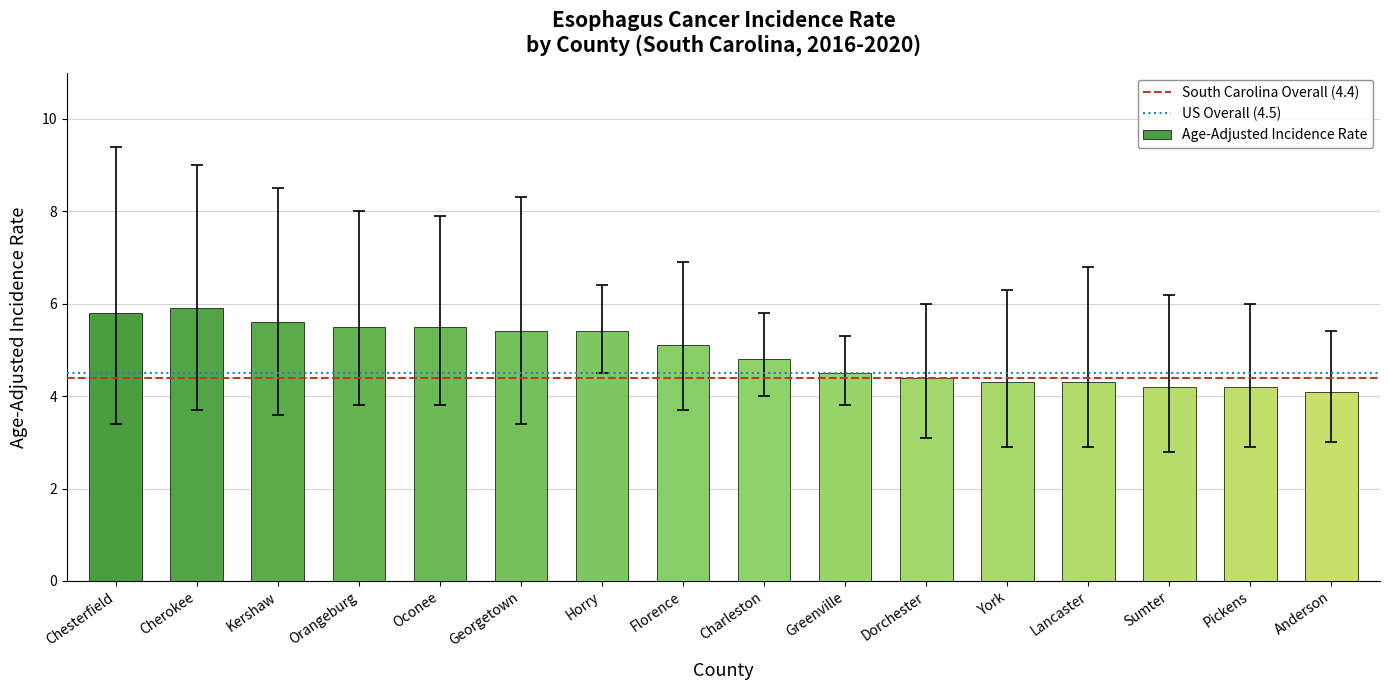

What is the average value?

4.9